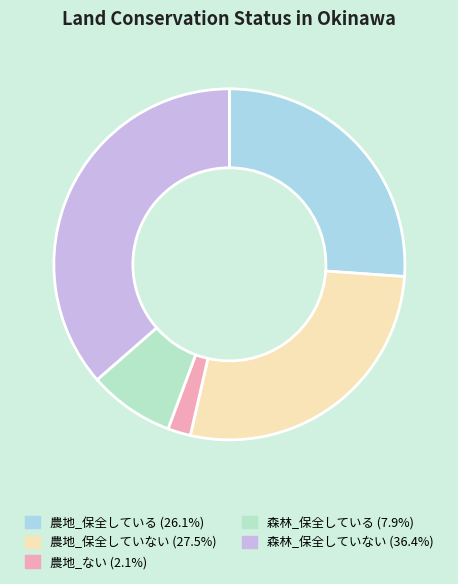

Which category has the smallest portion of the pie?

農地_ない